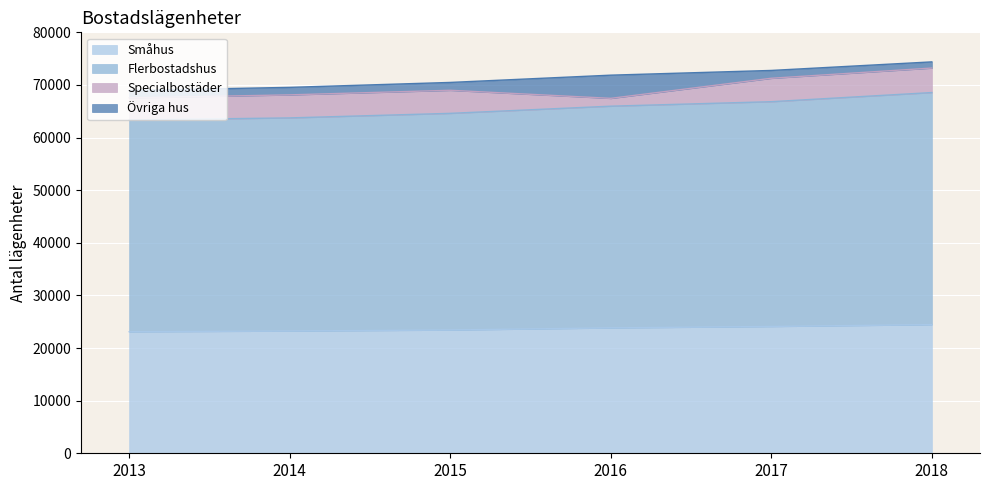

True or false: Småhus and Flerbostadshus cross at least once.

False